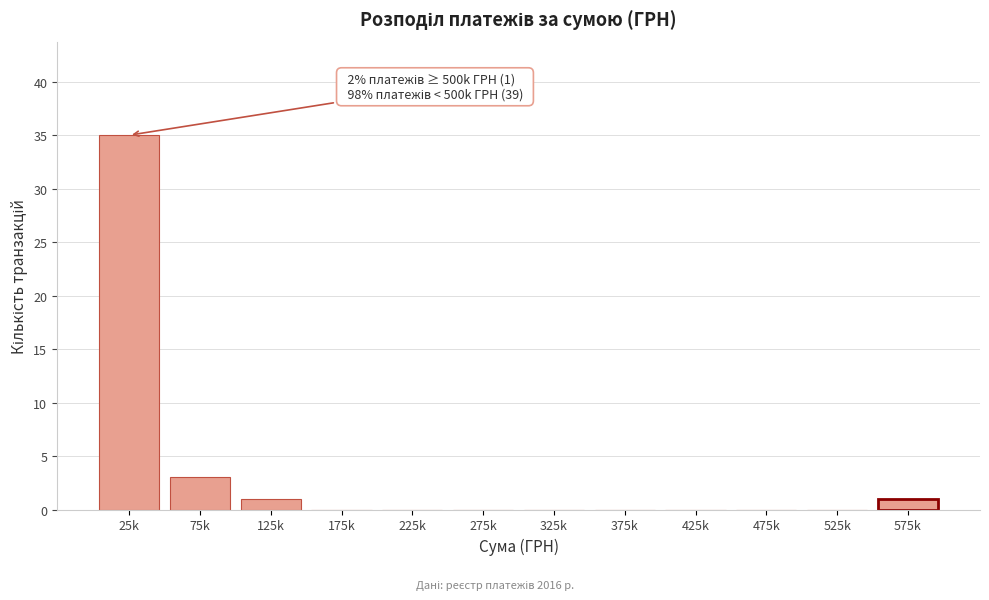

Reading left to right, extract all data points from this chart.

25k=35	75k=3	125k=1	175k=0	225k=0	275k=0	325k=0	375k=0	425k=0	475k=0	525k=0	575k=1